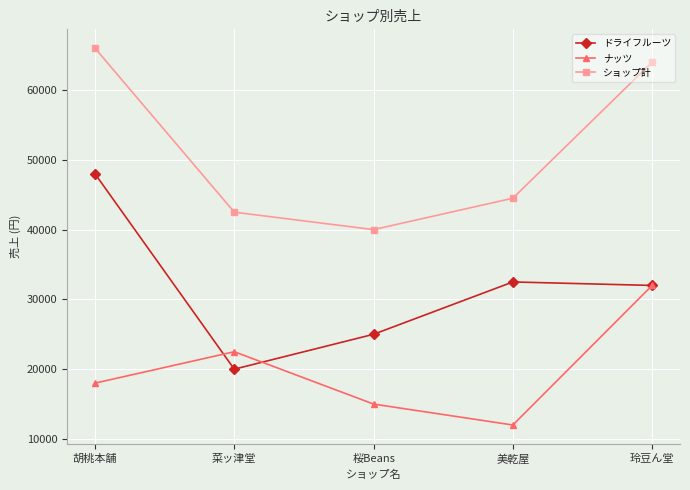

The value of ナッツ at 胡桃本舗 is 18000. True or false?

True